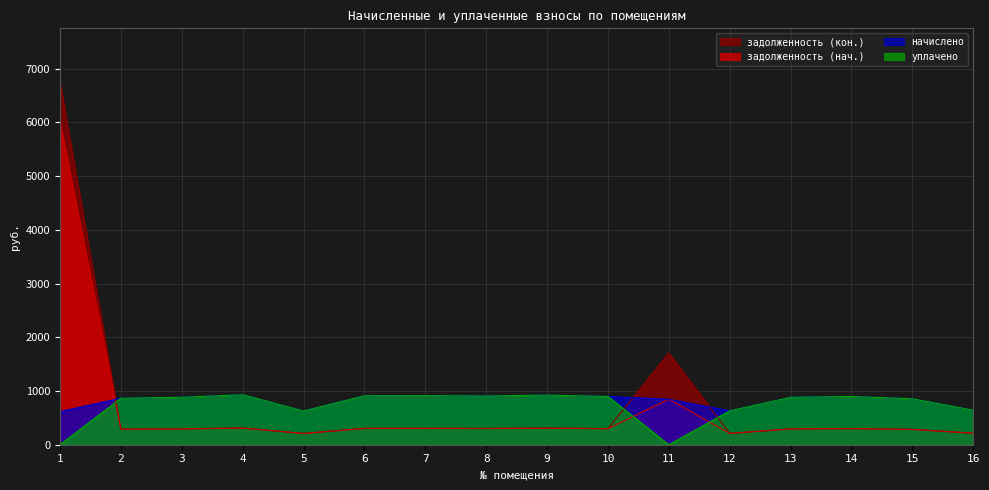

At which category is the sum across all series the highest?

1